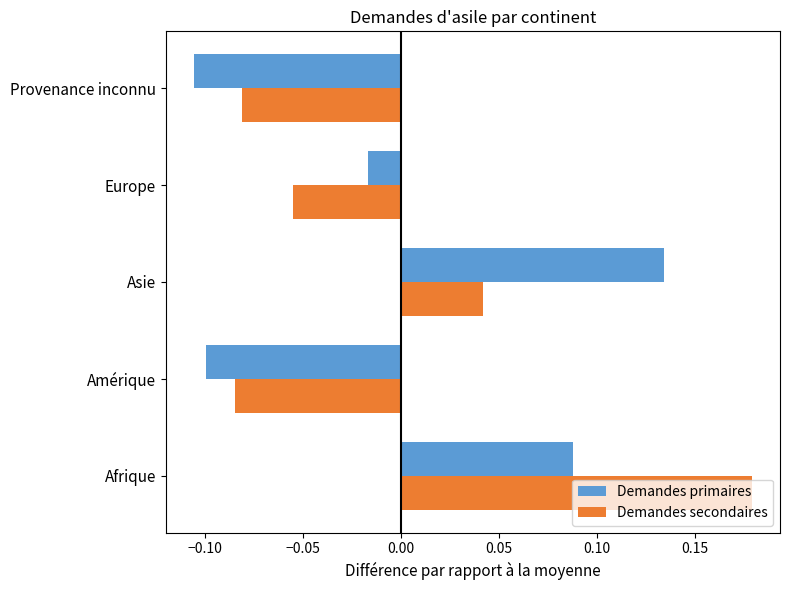

The value of Demandes secondaires at Amérique is -0.0. True or false?

False